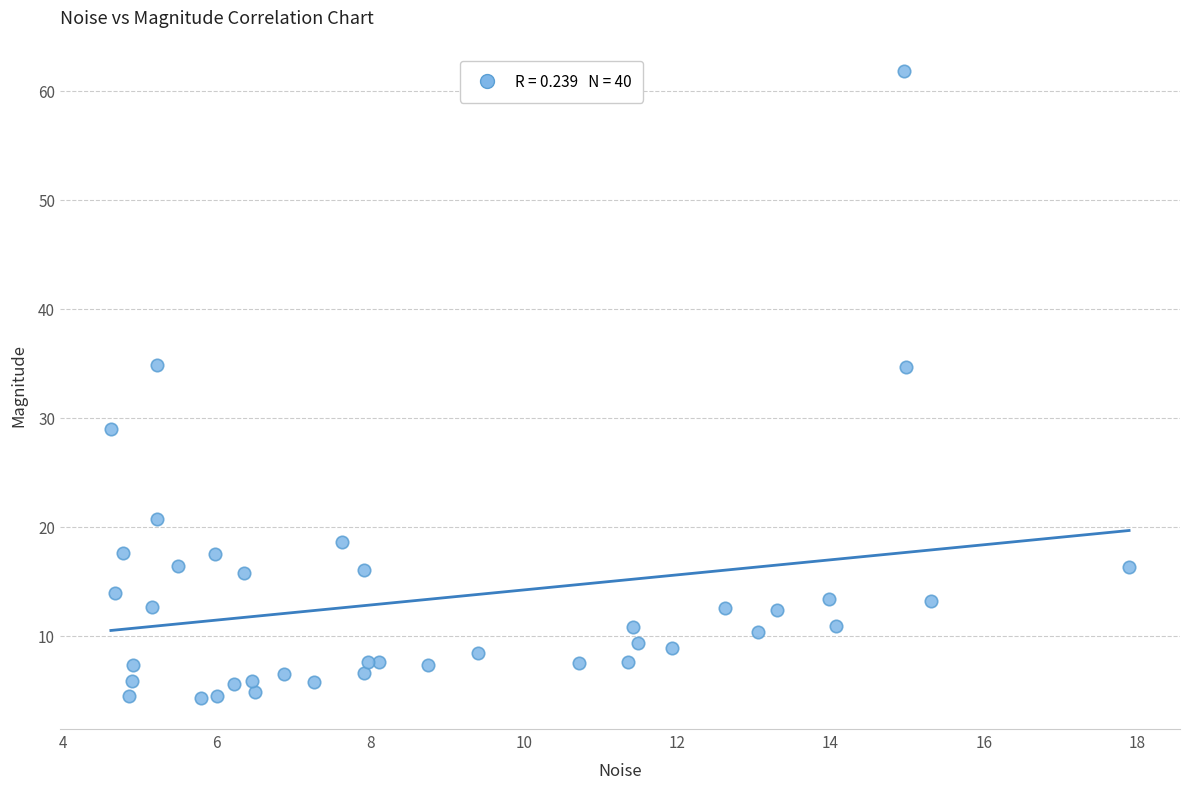

What is the range of X values (max minus min)?

13.3